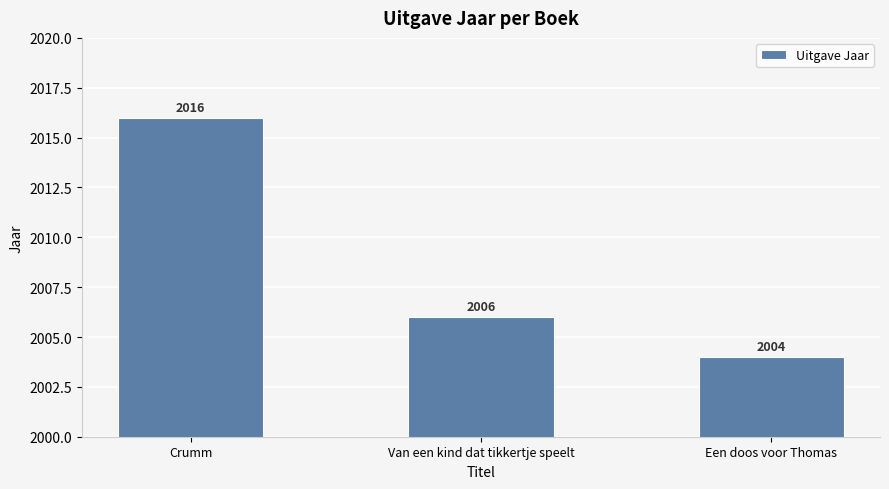

What is the average value?

2009